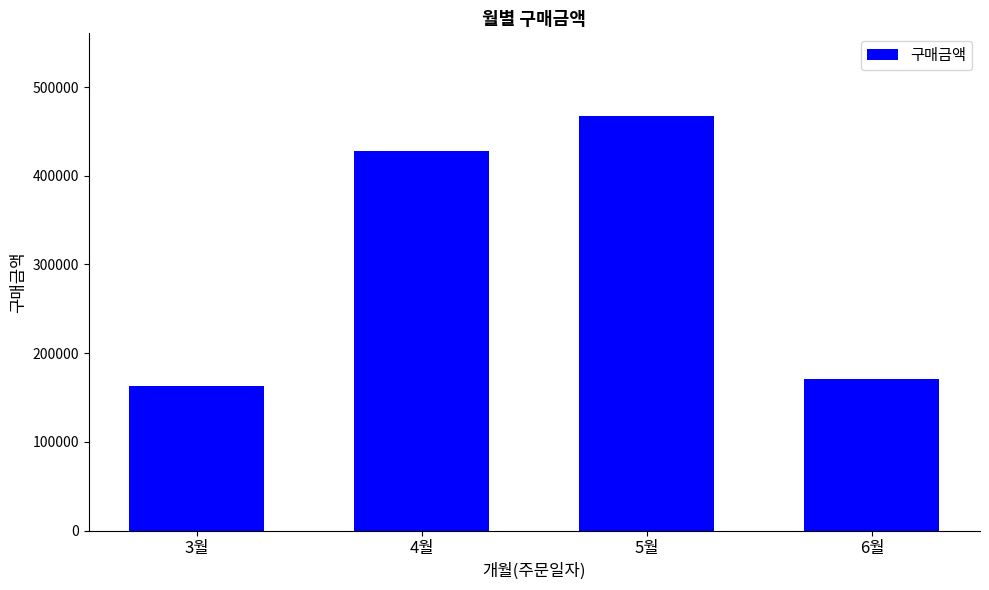

List the labels in order of value, smallest first.

3월, 6월, 4월, 5월